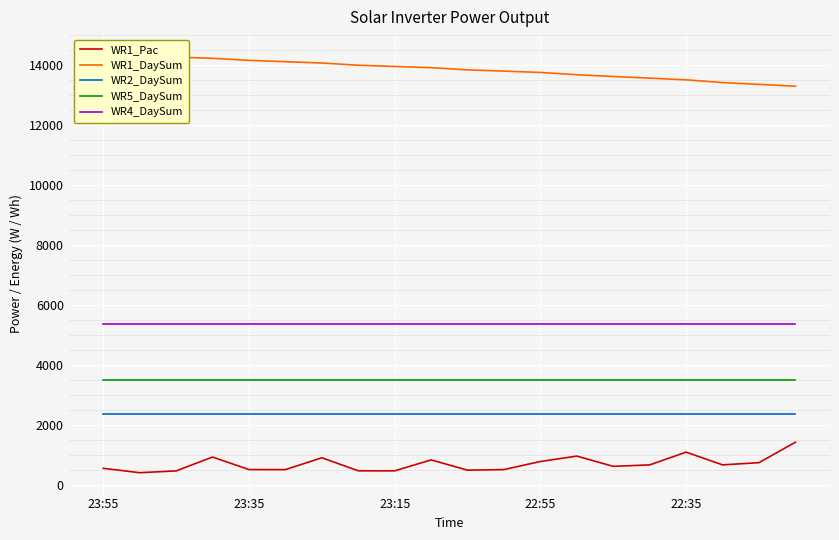

True or false: WR1_DaySum has more than 2 points higher than both neighbors.

False